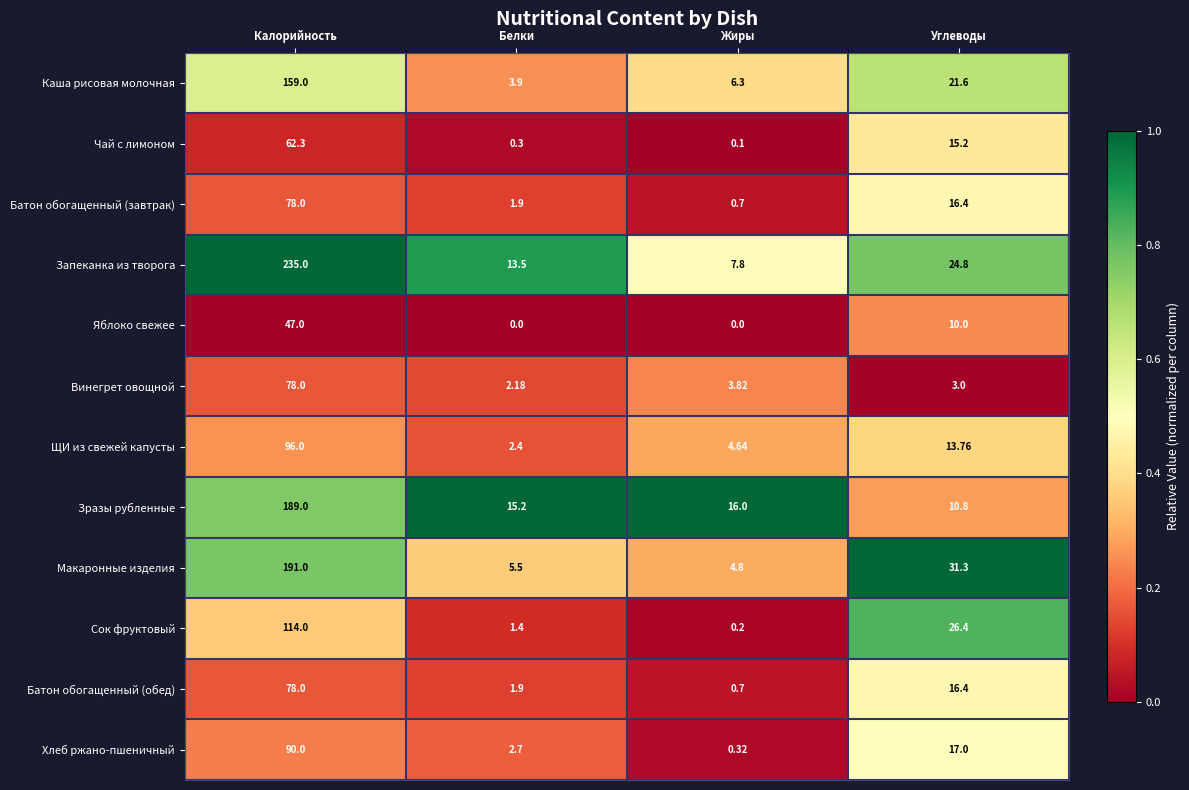

Which series has the largest range (max minus min)?

Запеканка из творога